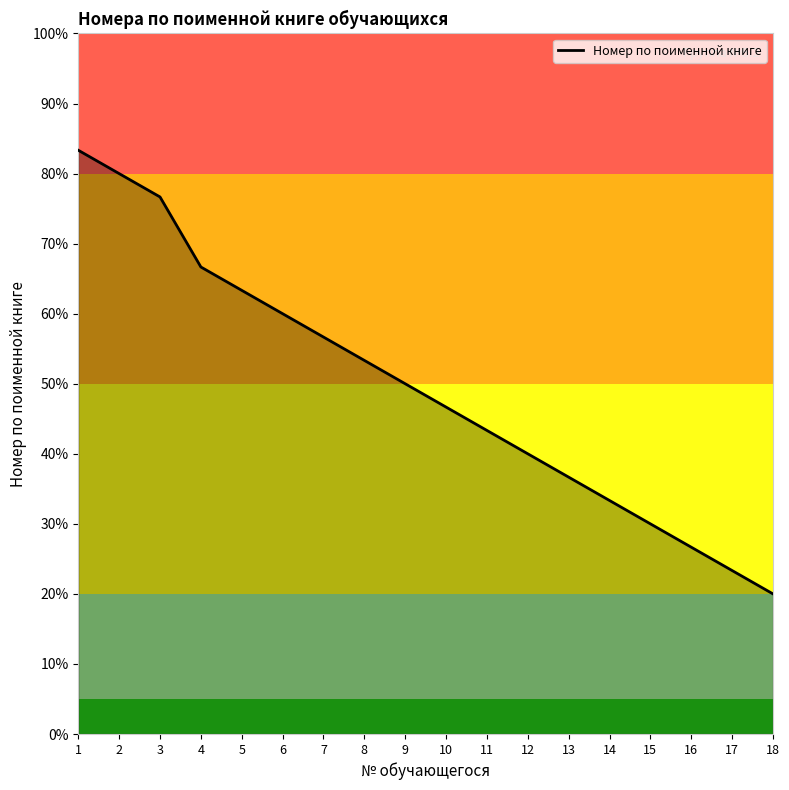

Reading right to left, list all the values displayed in this chart.

20.0	23.3	26.7	30.0	33.3	36.7	40.0	43.3	46.7	50.0	53.3	56.7	60.0	63.3	66.7	76.7	80.0	83.3